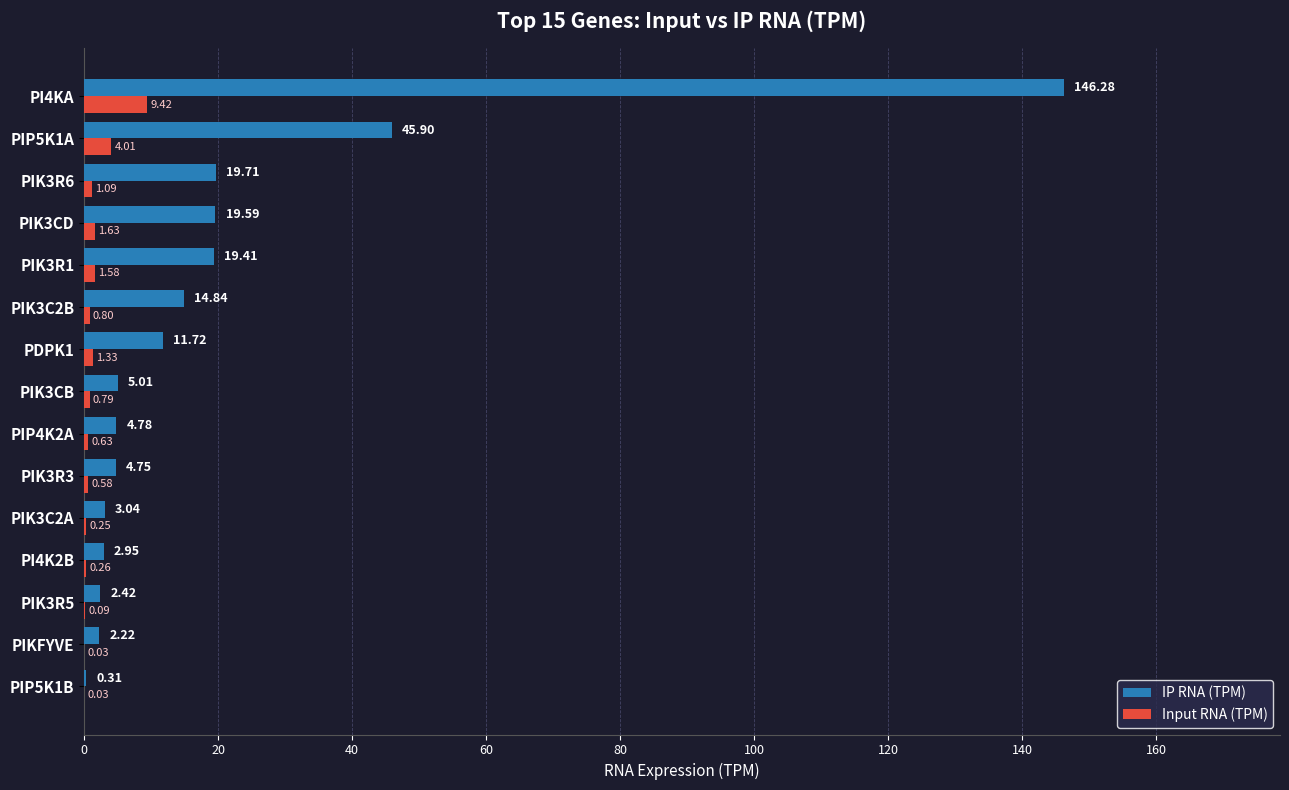

Is the value of Input RNA (TPM) at PIKFYVE greater than the value of IP RNA (TPM) at PIK3C2A?

No